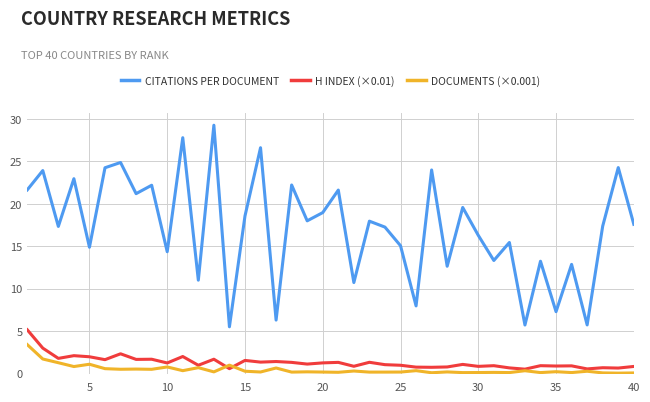

Which series has the largest total across all categories?

CITATIONS PER DOCUMENT